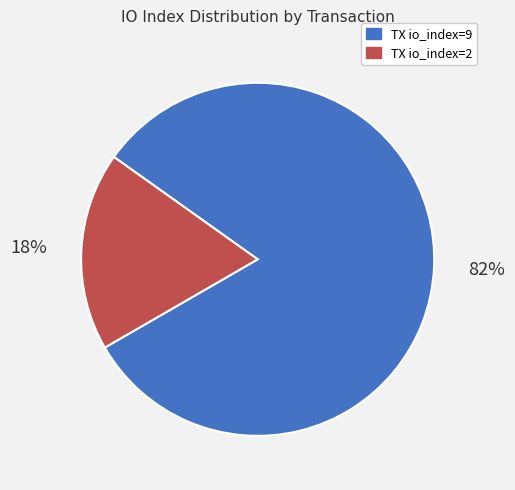

How many slices are in this pie chart?

2